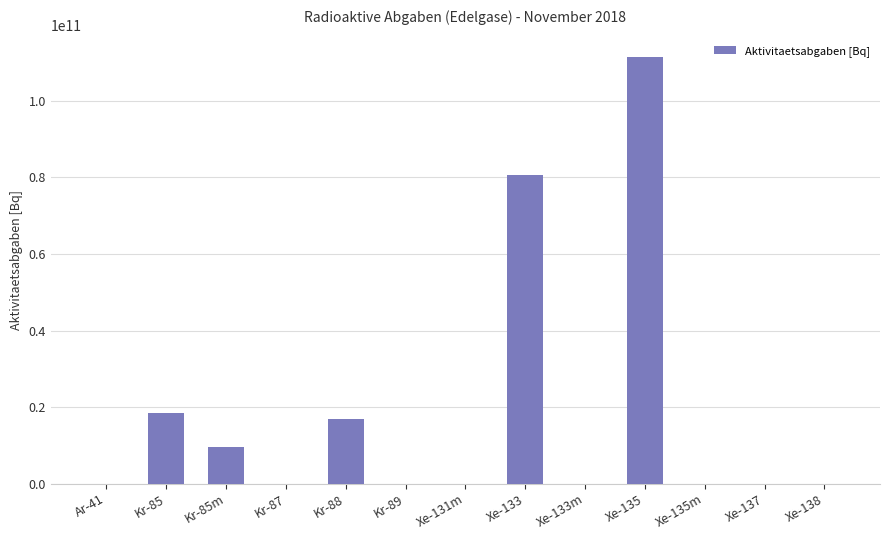

The value at Xe-137 is 53592974117.9. True or false?

False